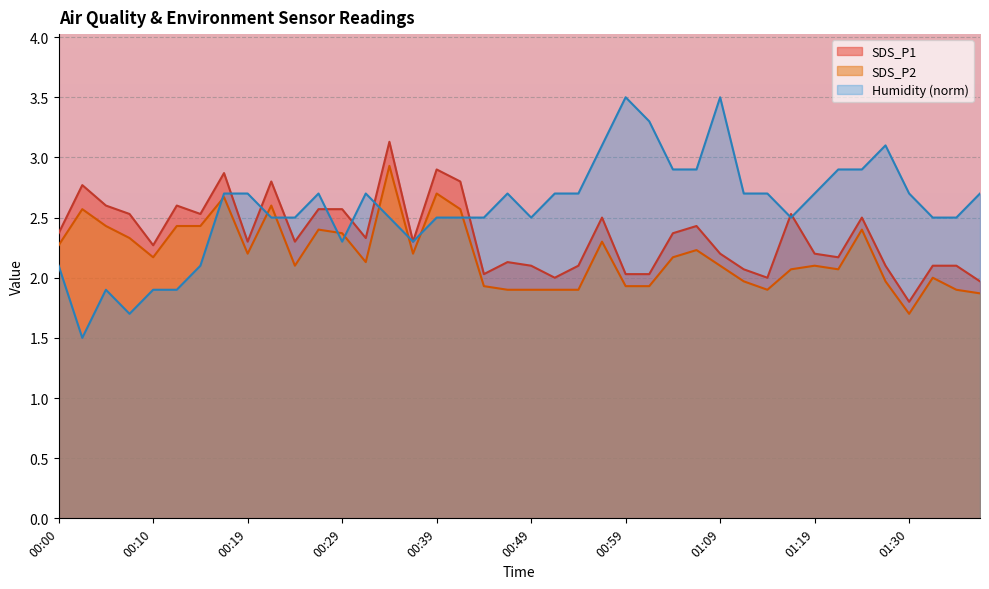

How many lines are shown in the chart?

3